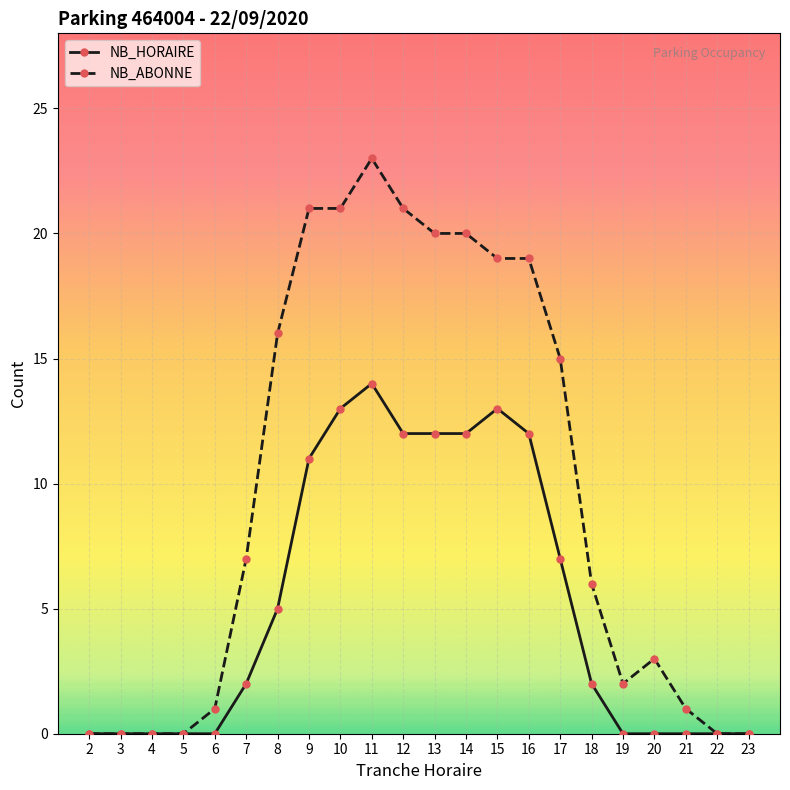

Rank the series by their maximum value, from lowest to highest.

NB_HORAIRE, NB_ABONNE